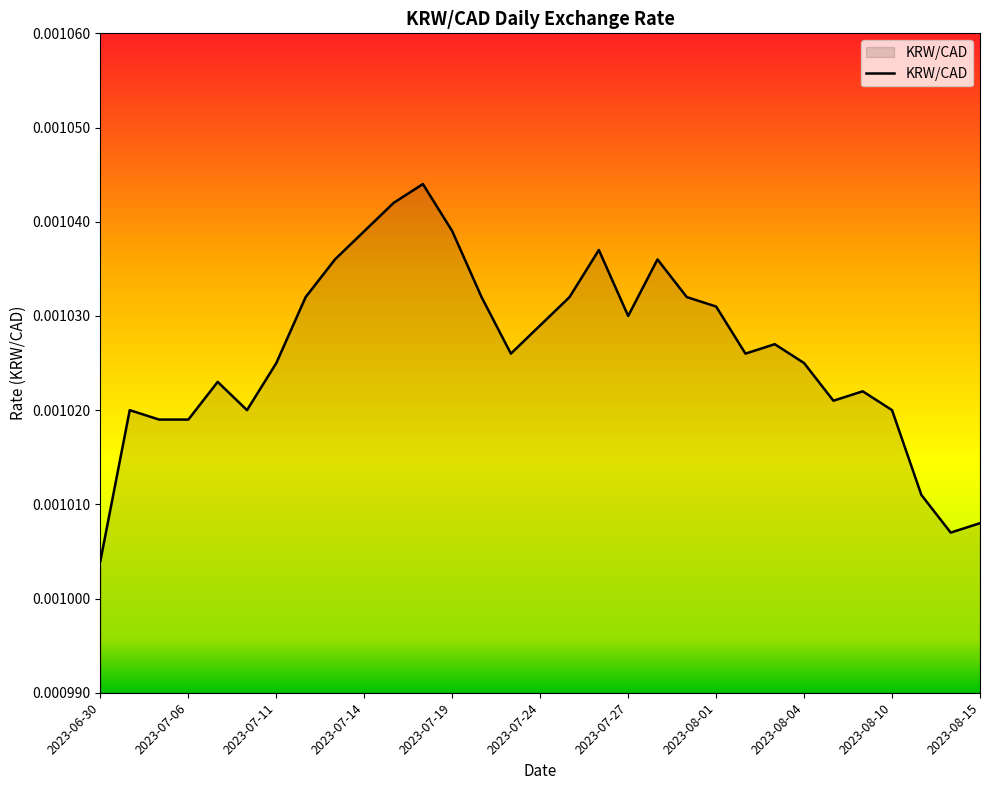

Rank the categories by value from lowest to highest.

2023-06-30, 2023-08-14, 2023-08-15, 2023-08-11, 2023-07-05, 2023-07-06, 2023-07-04, 2023-07-10, 2023-08-10, 2023-08-08, 2023-08-09, 2023-07-07, 2023-07-11, 2023-08-04, 2023-07-21, 2023-08-02, 2023-08-03, 2023-07-24, 2023-07-27, 2023-08-01, 2023-07-12, 2023-07-20, 2023-07-25, 2023-07-31, 2023-07-13, 2023-07-28, 2023-07-26, 2023-07-14, 2023-07-19, 2023-07-17, 2023-07-18